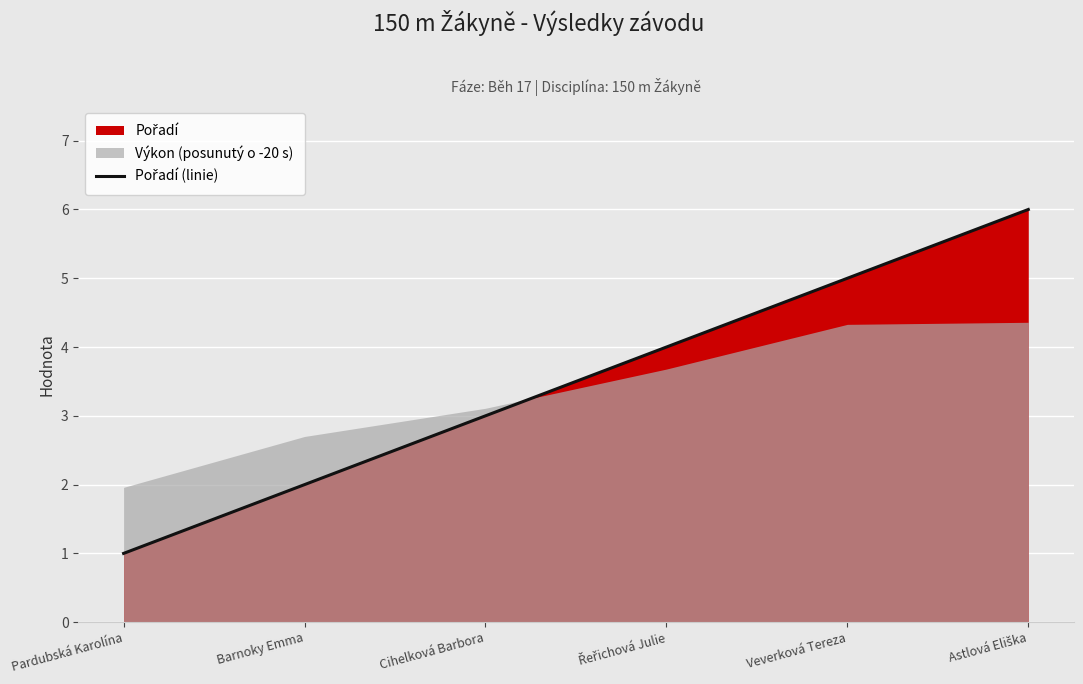

What is the change in value from Pardubská Karolína to Veverková Tereza?

+4